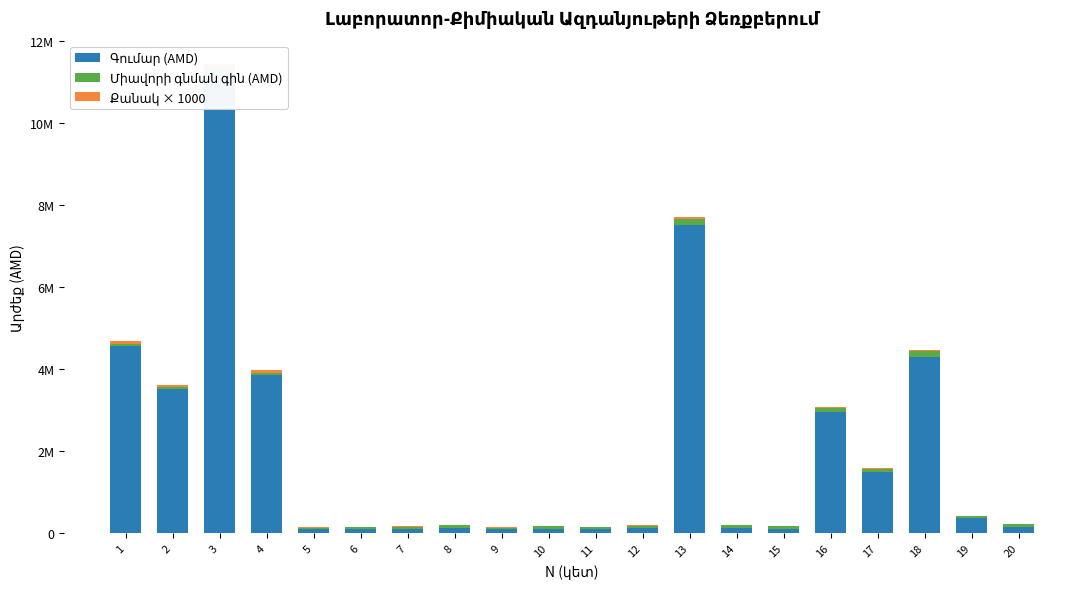

Is the value of Քանակ × 1000 at 12 greater than the value of Գումար (AMD) at 20?

No